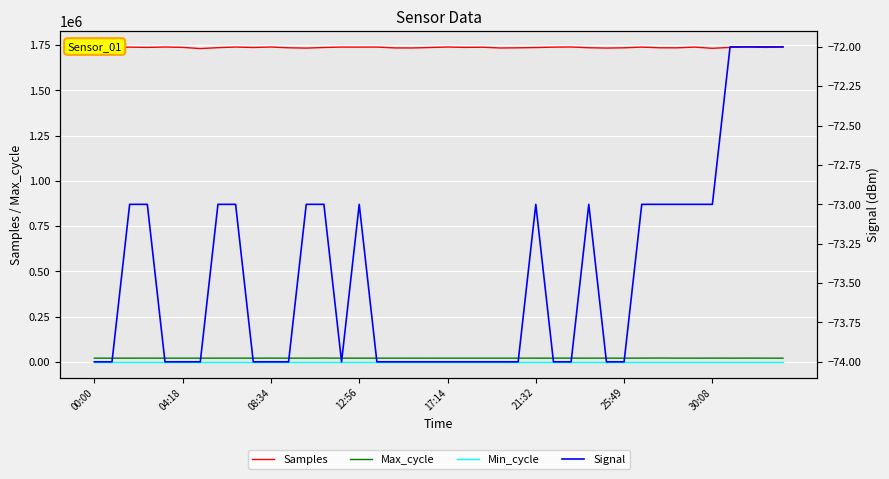

What is the sum of the Samples values at 35 and 29?

3466177